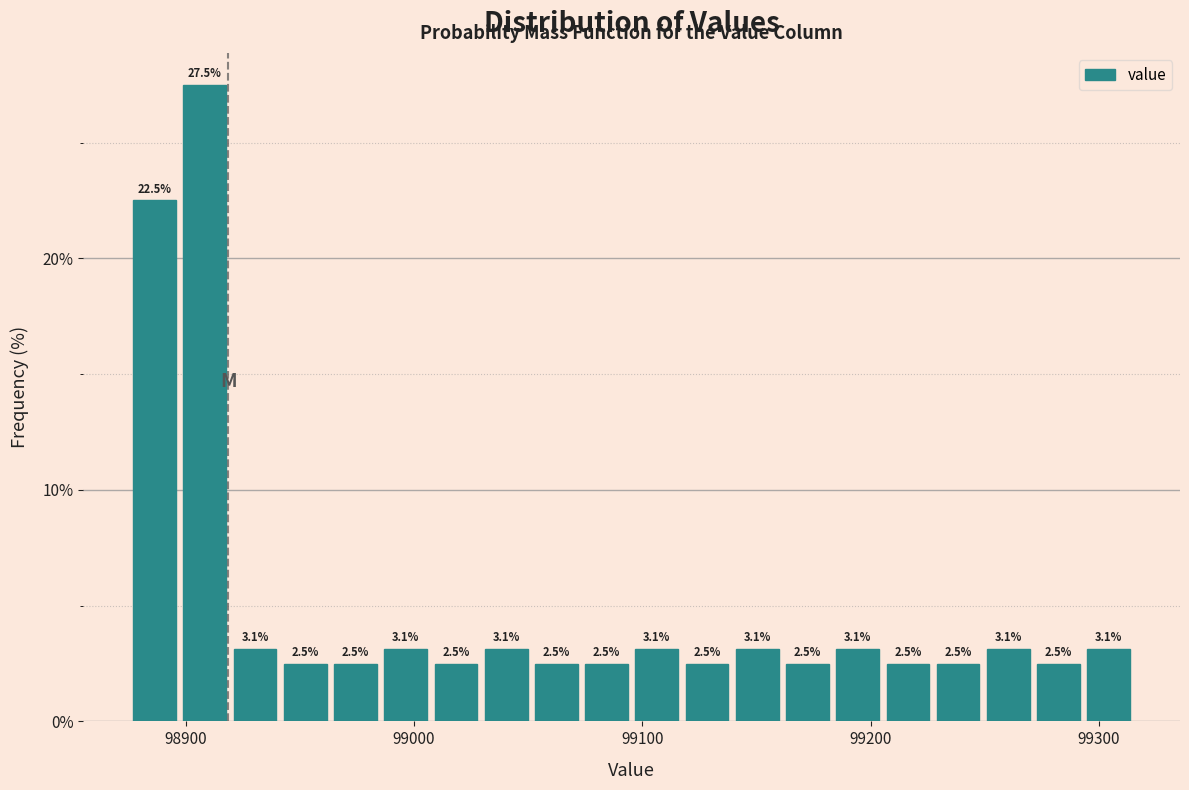

Read against the x-axis, roughly where is the centre of the tallest bar?

98910